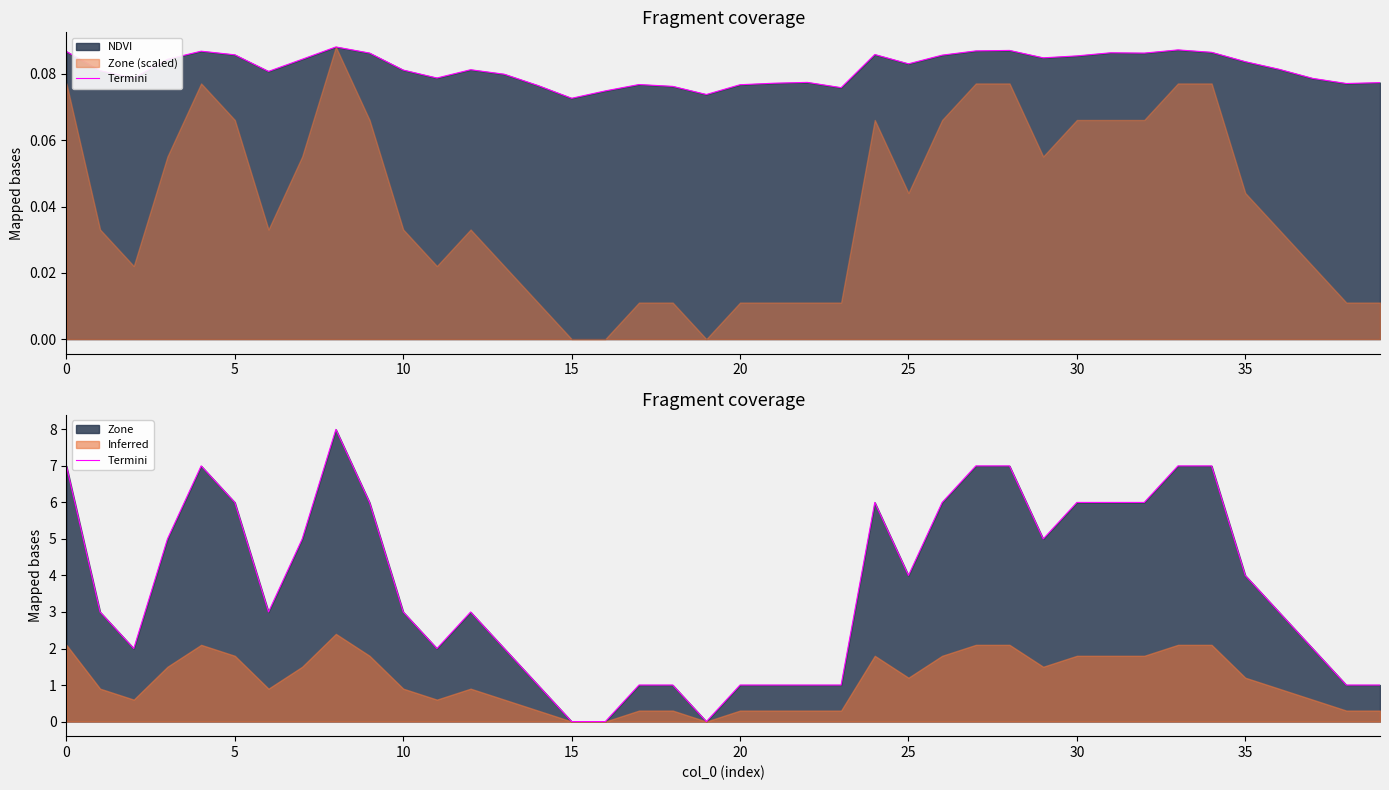

True or false: the data shows 1 at 21.

True